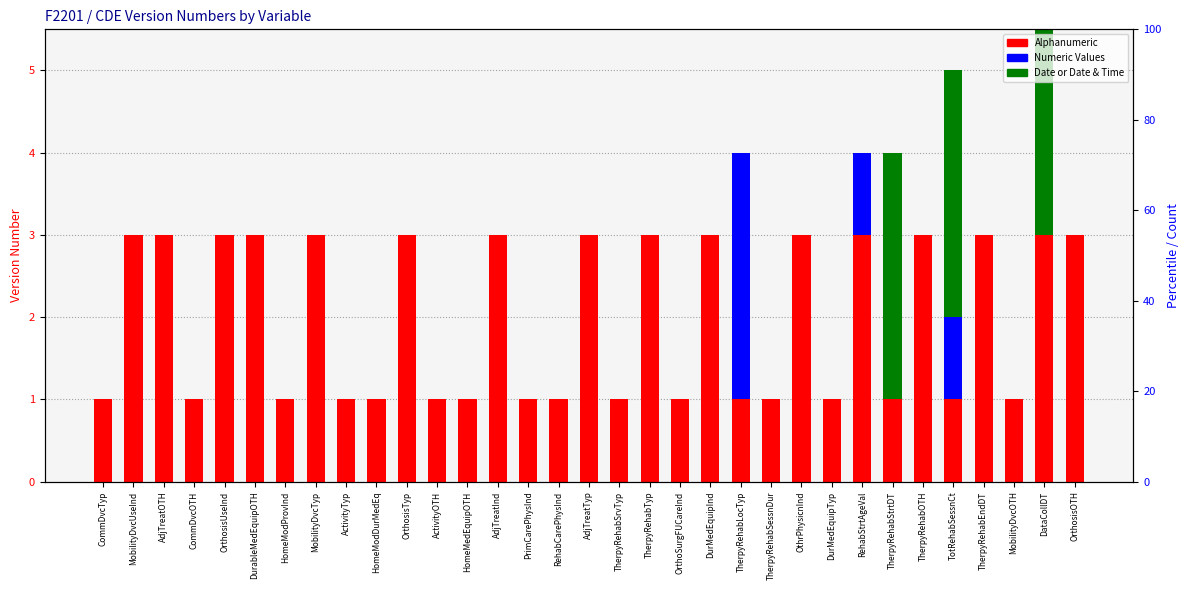

Where is Date or Date & Time nearest to the value 1?

CommDvcTyp